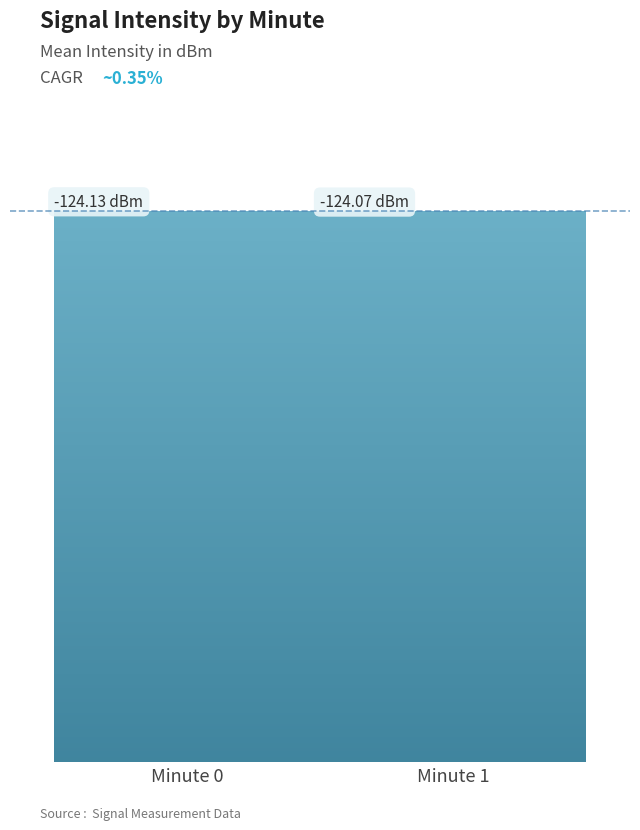

What is the sum of the values at Minute 1 and Minute 0?

248.2